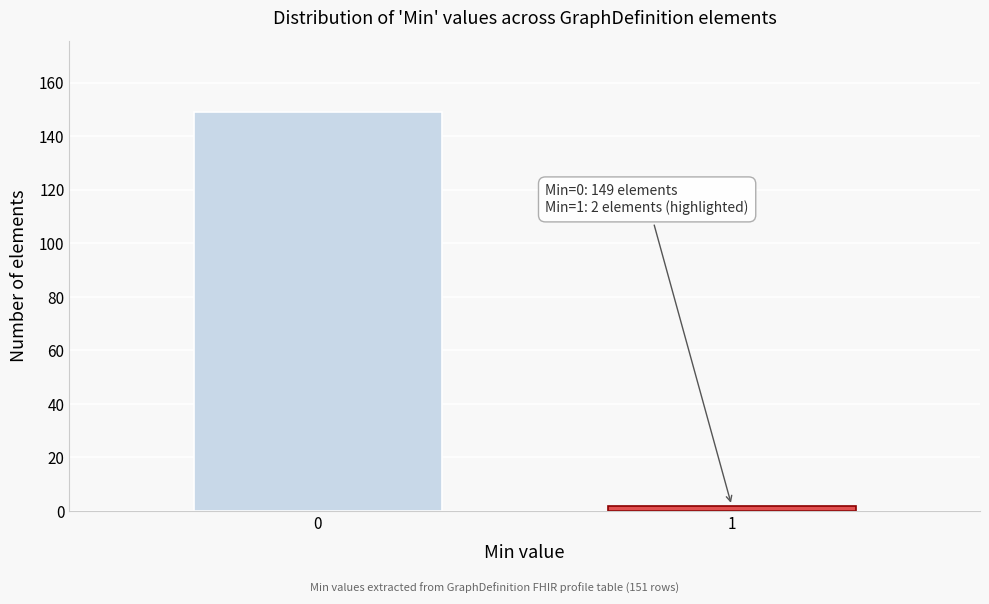

Reading left to right, what are all the values shown in this chart?

149	2